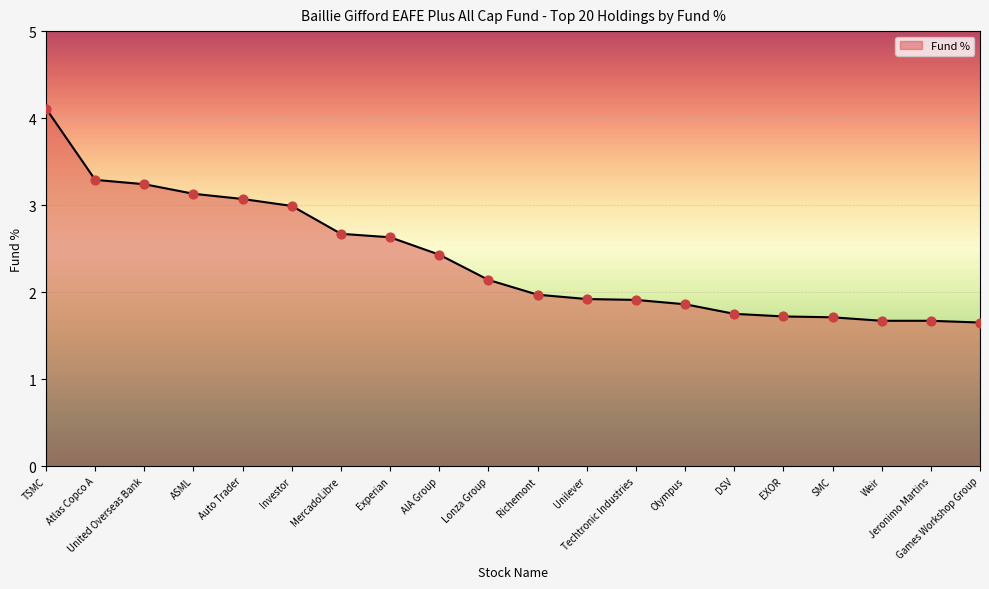

What is the change in value from Investor to EXOR?

-1.3